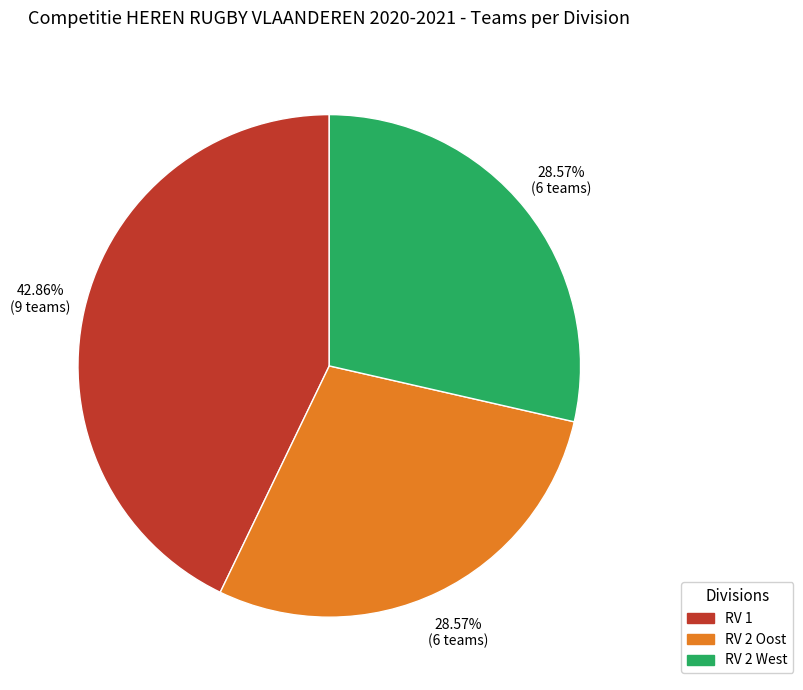

Is there any slice that represents more than half of the pie?

No